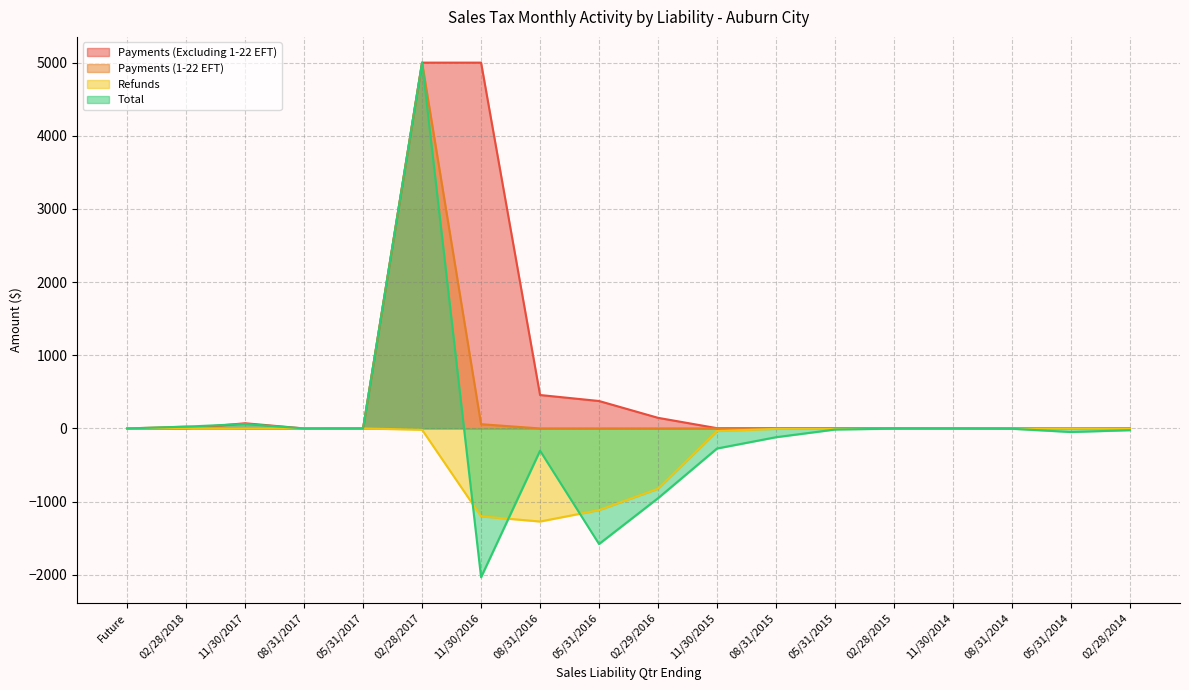

At how many categories does at least one series exceed 2632?

2